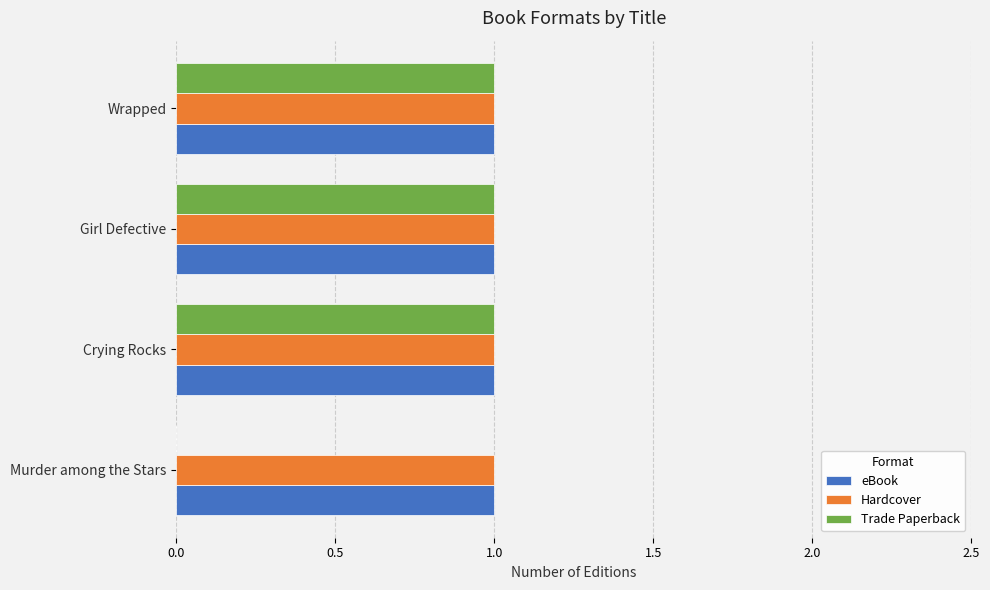

True or false: Hardcover has a value of 0 at Crying Rocks.

False